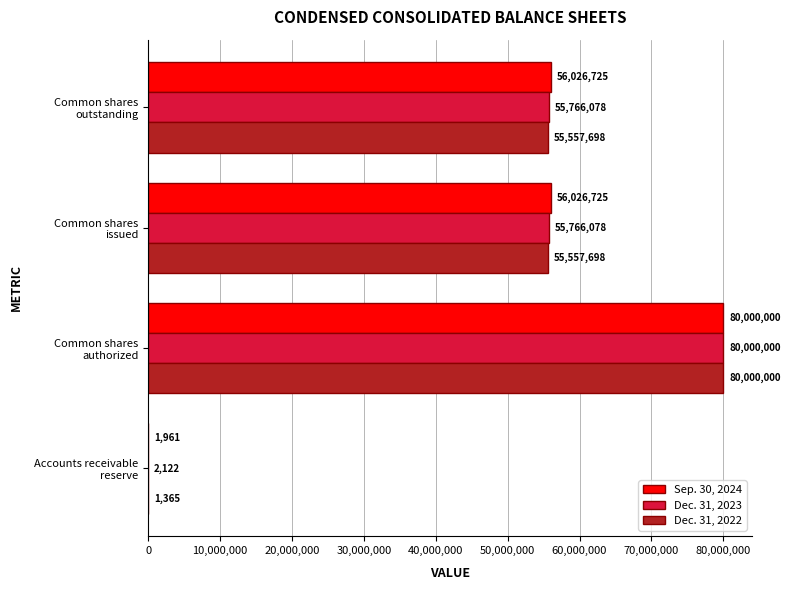

What is the maximum value for Sep. 30, 2024?

80000000